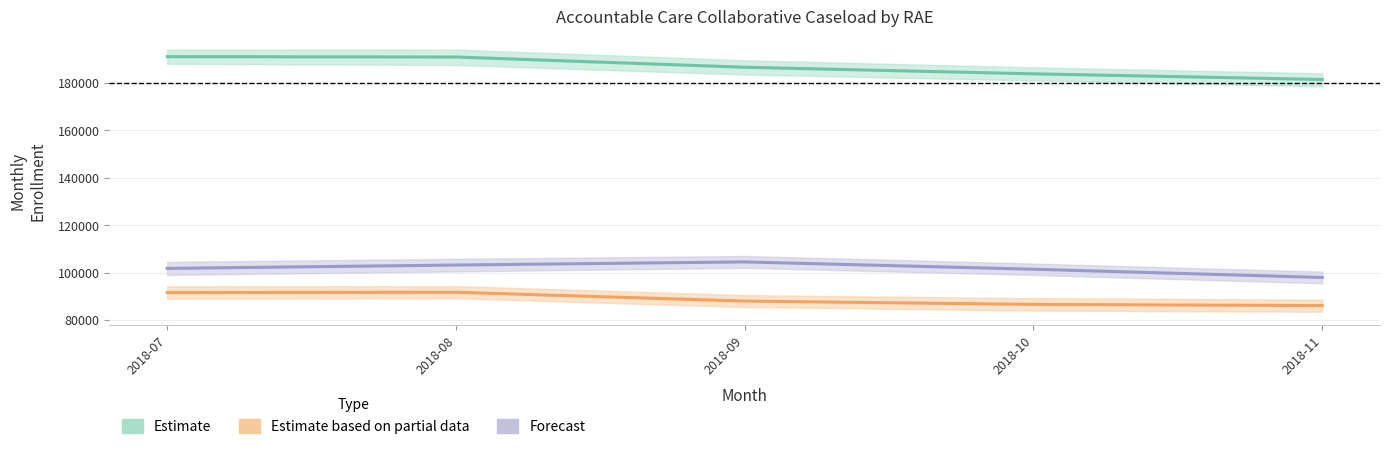

True or false: RAE 1 (Estimate) and RAE 3 (Forecast) cross at least once.

False